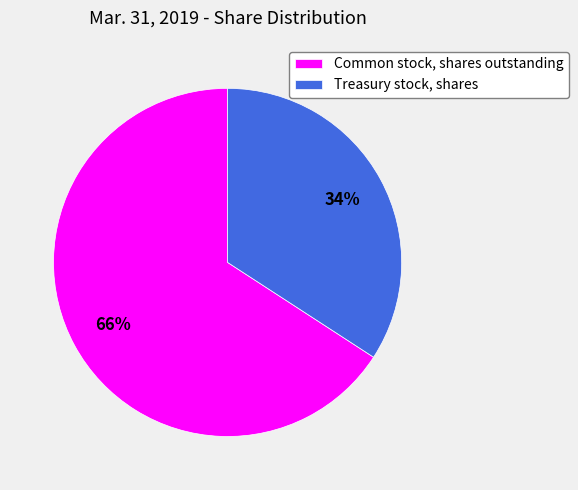

Count the number of slices in the pie.

2